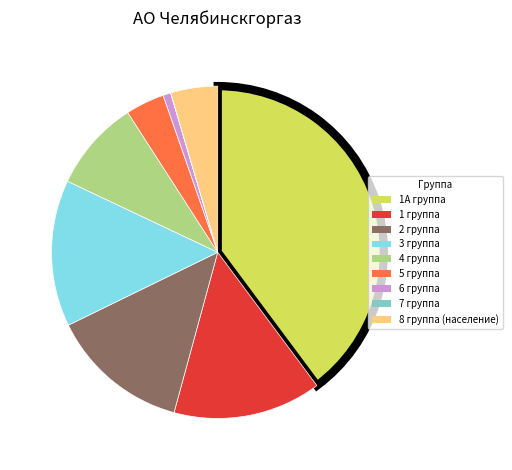

Is there any slice that represents more than half of the pie?

No